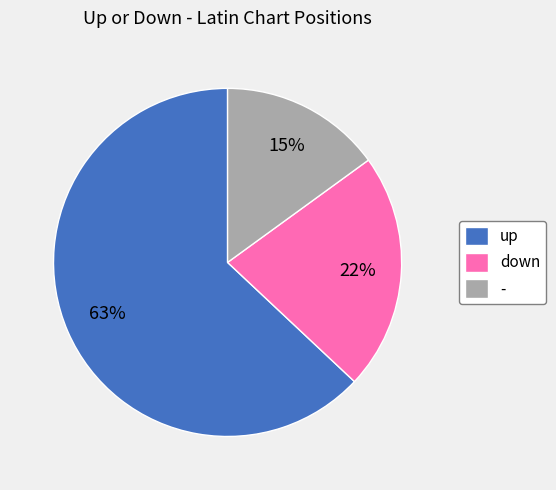

To the nearest percent, what portion does up represent?

63%